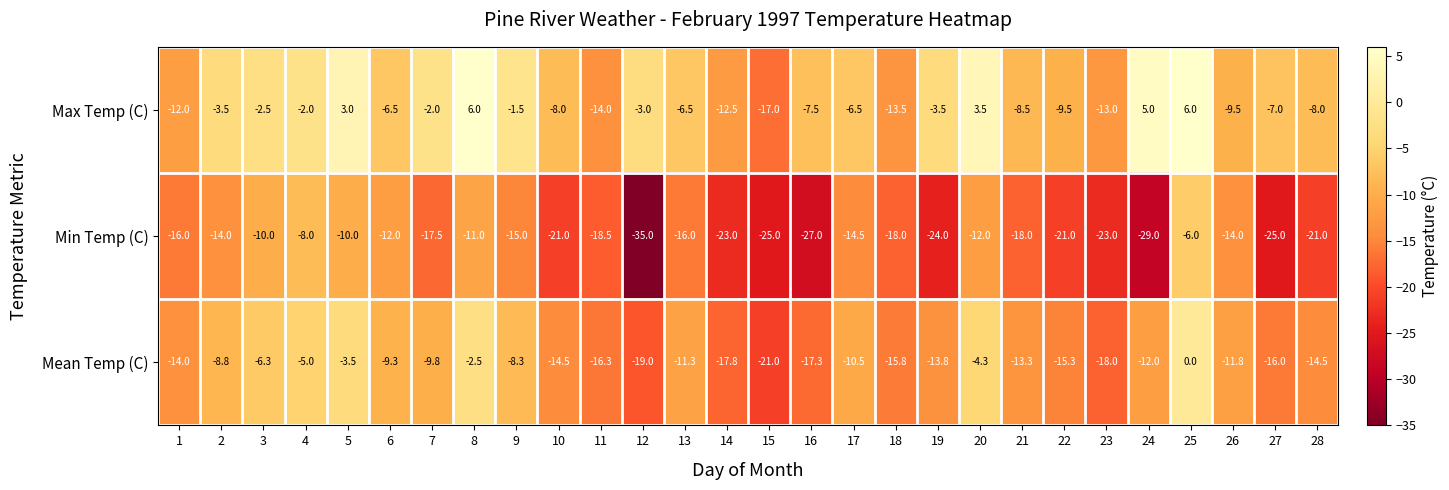

What is the difference between the second highest and minimum values in the Max Temp (C) series?

23.0